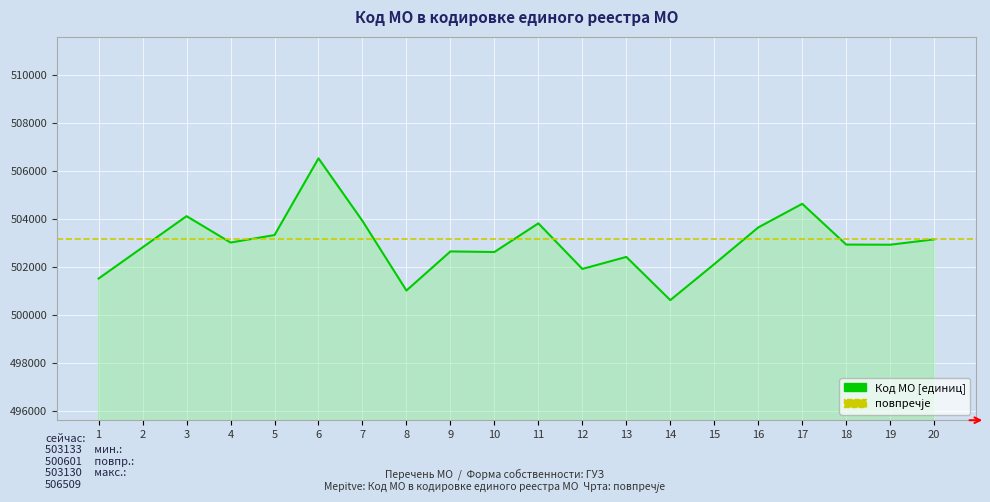

Where is the first local minimum?

4